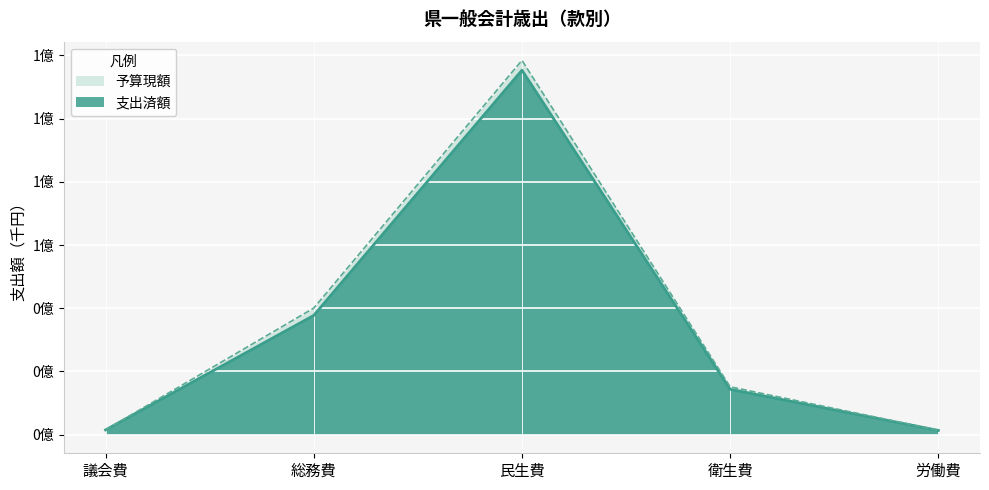

What is the label of the 4th point from the right?

総務費